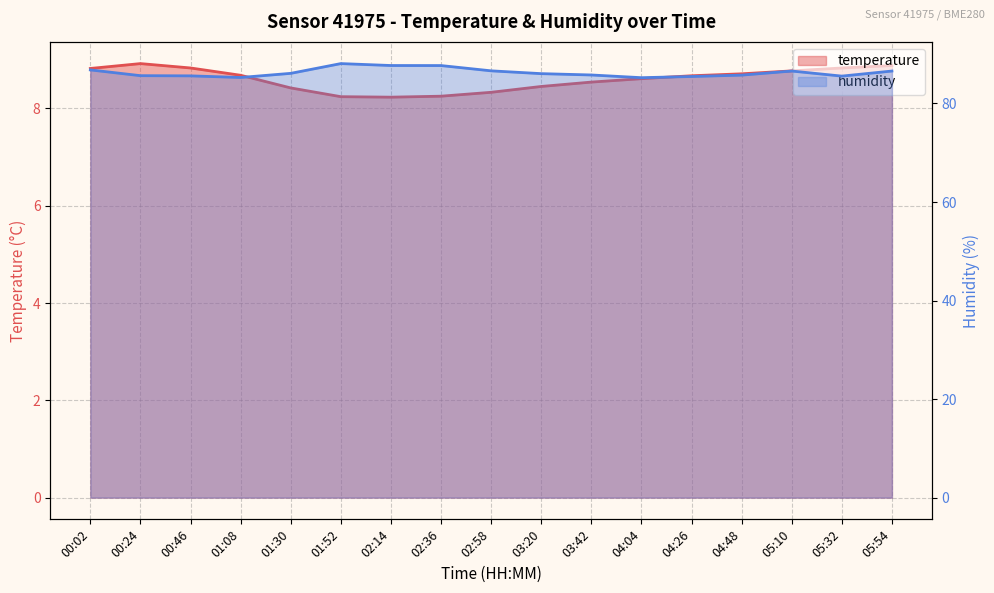

What value does the humidity series have at 04:48?

85.8